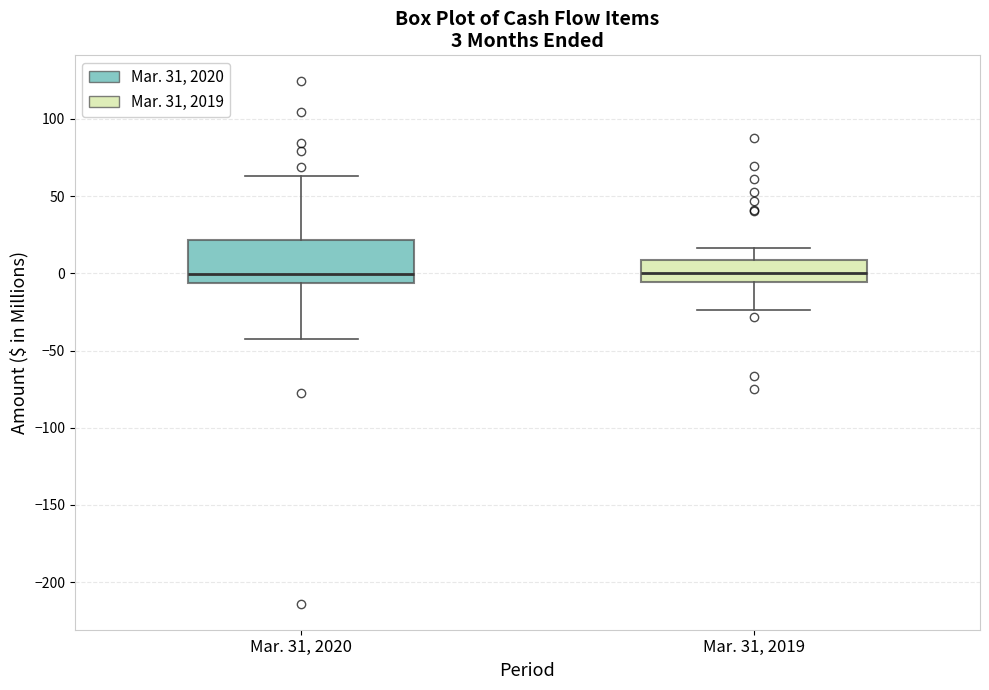

Which box is the tallest, from its lower edge to its upper edge?

Mar. 31, 2020